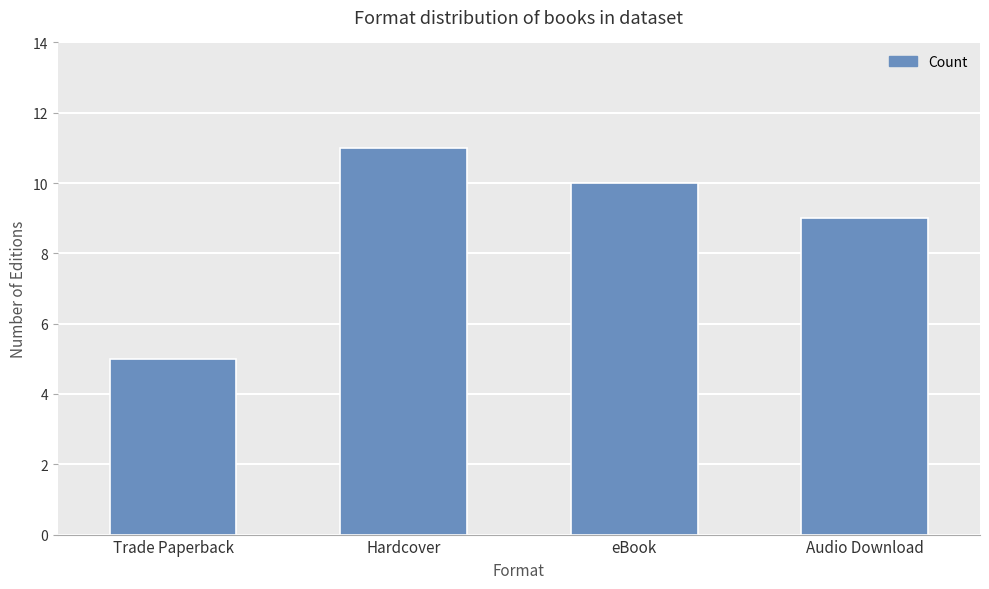

Is it true that the value at Audio Download is 9?

True